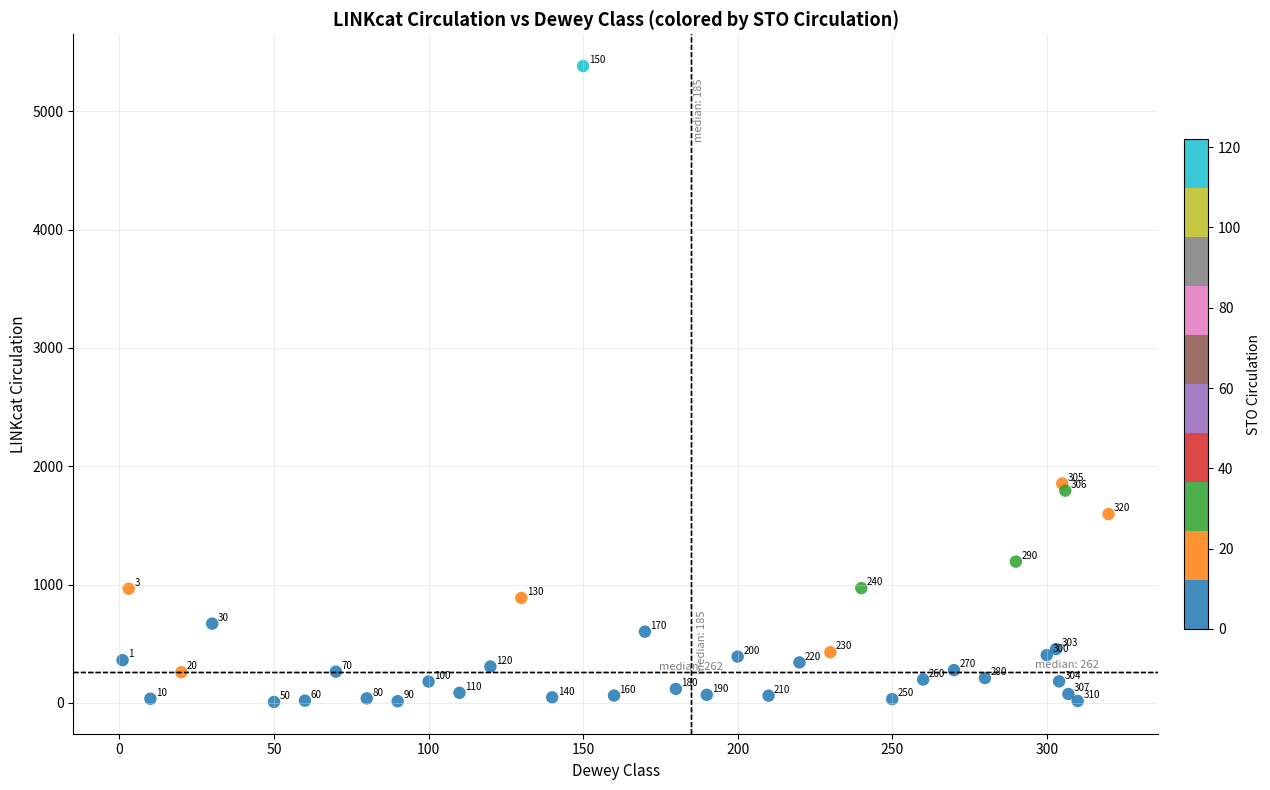

What Y value in the scatter plot is closest to 2695?

1854